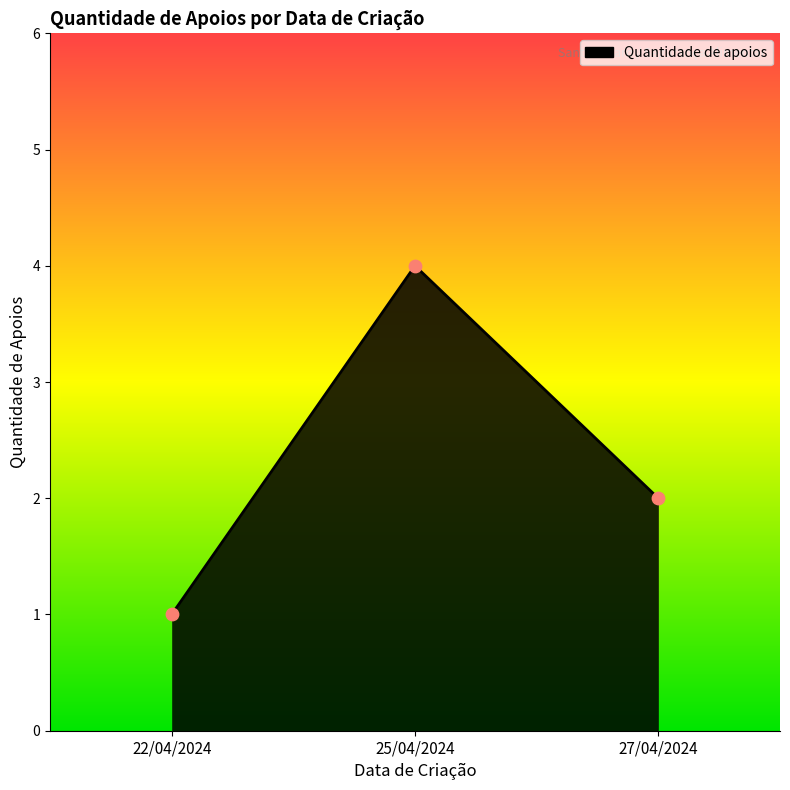

What is the change in value from 22/04/2024 to 27/04/2024?

+1